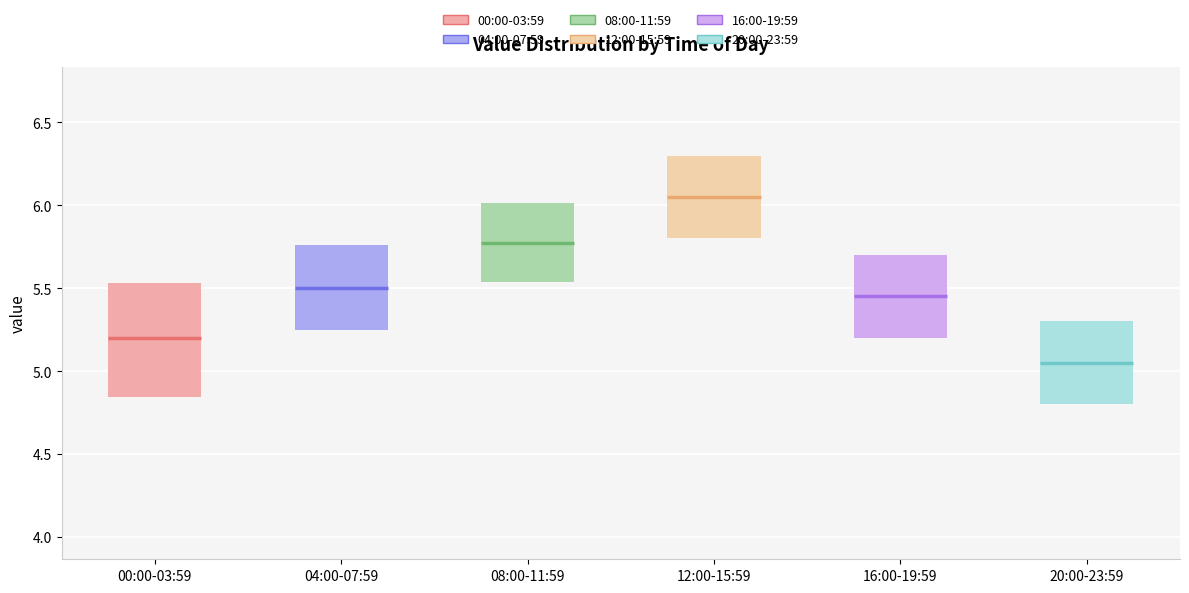

Reading left to right, transcribe this box plot: for each box, give where its median line is, the range the box spans, and where its two whiskers end, as read against the y-axis. The values are not printed on the chart, so give them approximately, as read against the axis.

00:00-03:59: median 5.20, box 4.85 to 5.55, whiskers 4.00 to 6.20
04:00-07:59: median 5.50, box 5.25 to 5.75, whiskers 4.90 to 6.10
08:00-11:59: median 5.80, box 5.55 to 6.00, whiskers 5.20 to 6.45
12:00-15:59: median 6.05, box 5.80 to 6.30, whiskers 5.45 to 6.70
16:00-19:59: median 5.45, box 5.20 to 5.70, whiskers 4.85 to 6.10
20:00-23:59: median 5.05, box 4.80 to 5.30, whiskers 4.45 to 5.70